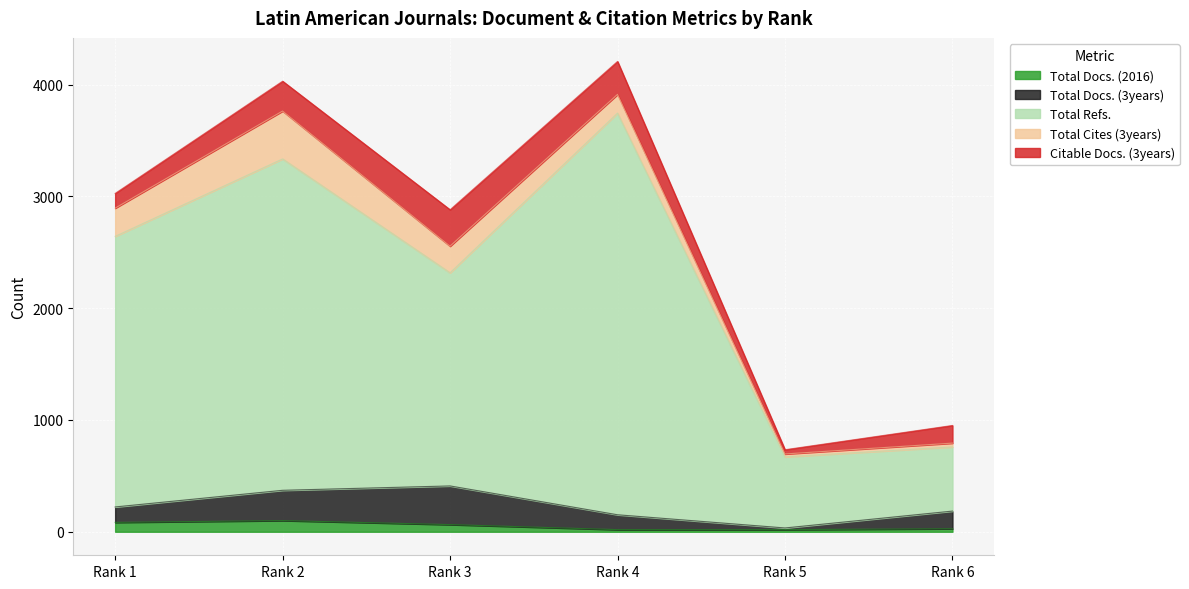

At which label is Total Docs. (3years) closest to 180?

Rank 6